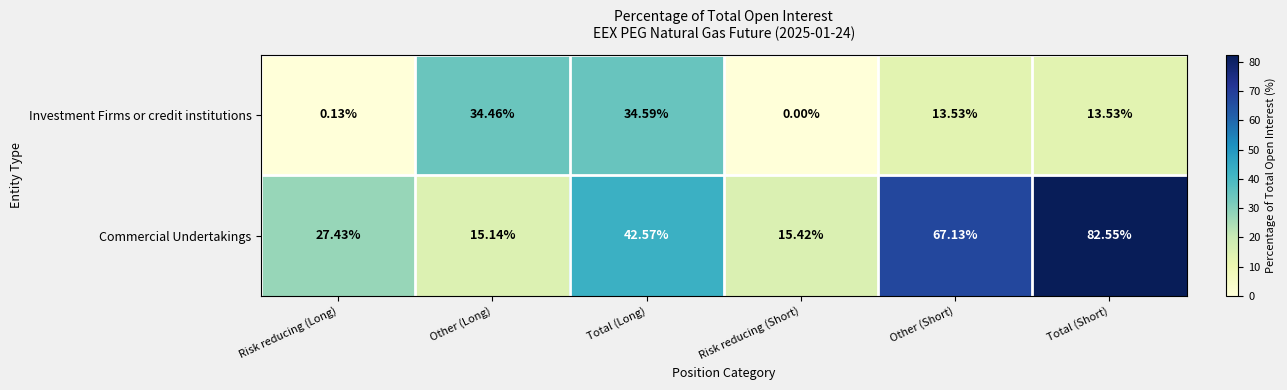

Which category has the lowest value in the Commercial Undertakings series?

Other (Long)